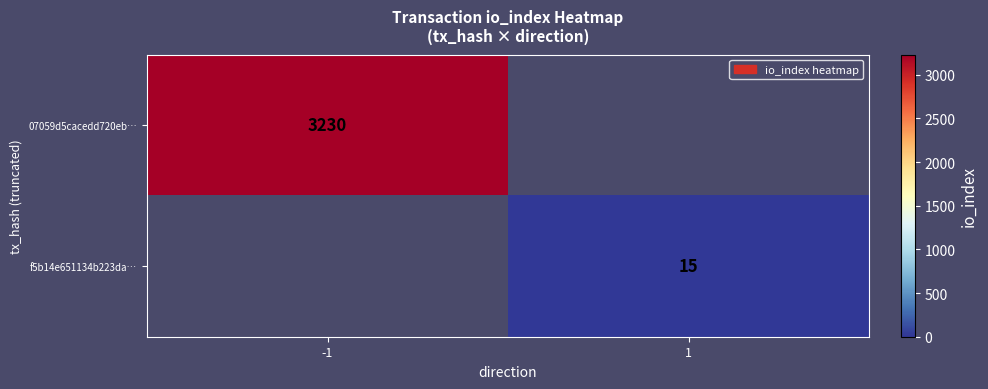

At how many categories does at least one series exceed 918?

1